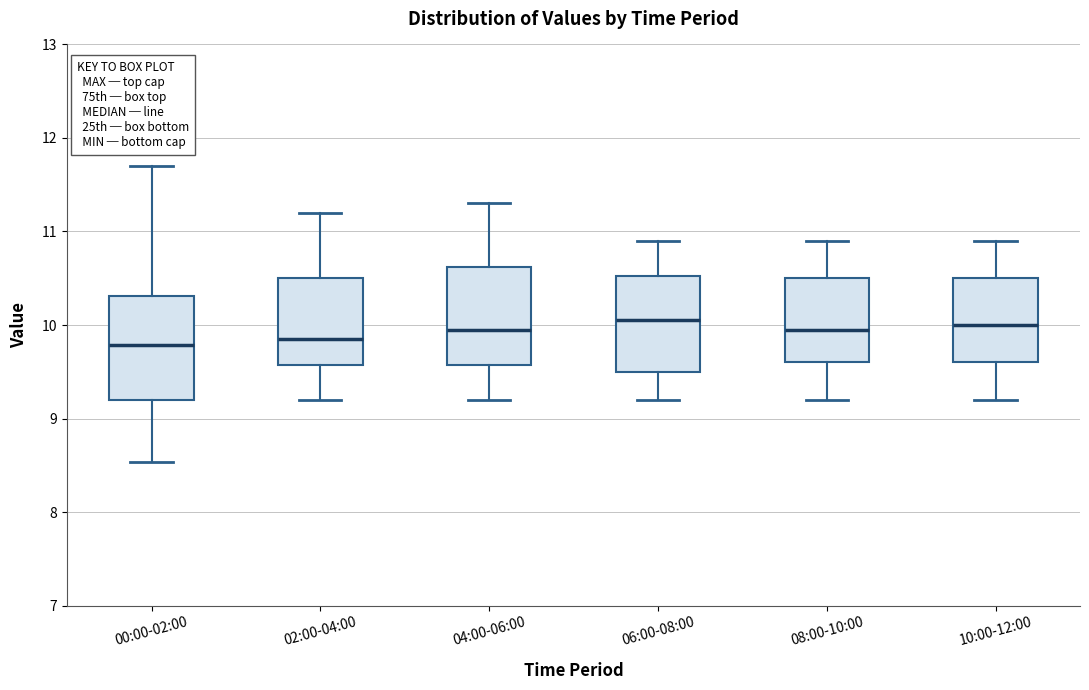

Reading left to right, transcribe this box plot: for each box, give where its median line is, the range the box spans, and where its two whiskers end, as read against the y-axis. The values are not printed on the chart, so give them approximately, as read against the axis.

00:00-02:00: median 9.8, box 9.2 to 10.3, whiskers 8.5 to 11.7
02:00-04:00: median 9.9, box 9.6 to 10.5, whiskers 9.2 to 11.2
04:00-06:00: median 10.0, box 9.6 to 10.6, whiskers 9.2 to 11.3
06:00-08:00: median 10.1, box 9.5 to 10.5, whiskers 9.2 to 10.9
08:00-10:00: median 10.0, box 9.6 to 10.5, whiskers 9.2 to 10.9
10:00-12:00: median 10.0, box 9.6 to 10.5, whiskers 9.2 to 10.9